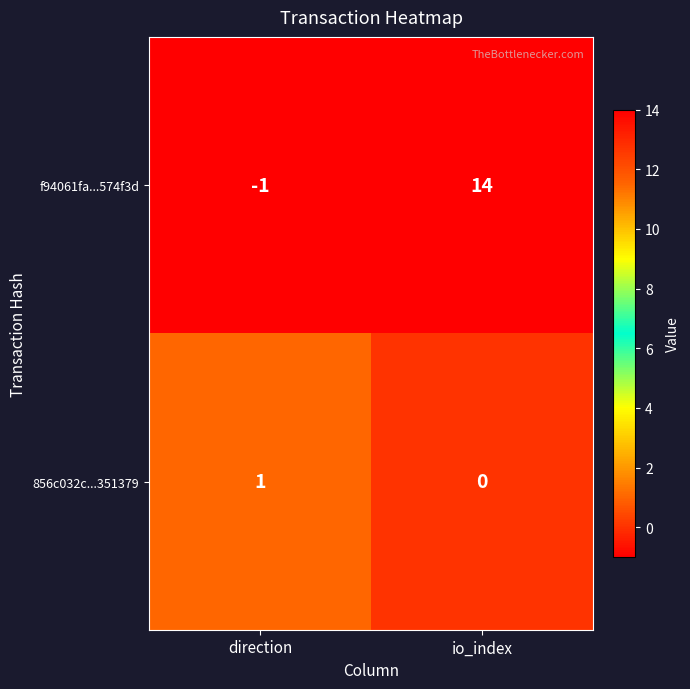

What is the difference between the f94061fa...574f3d values at io_index and direction?

15